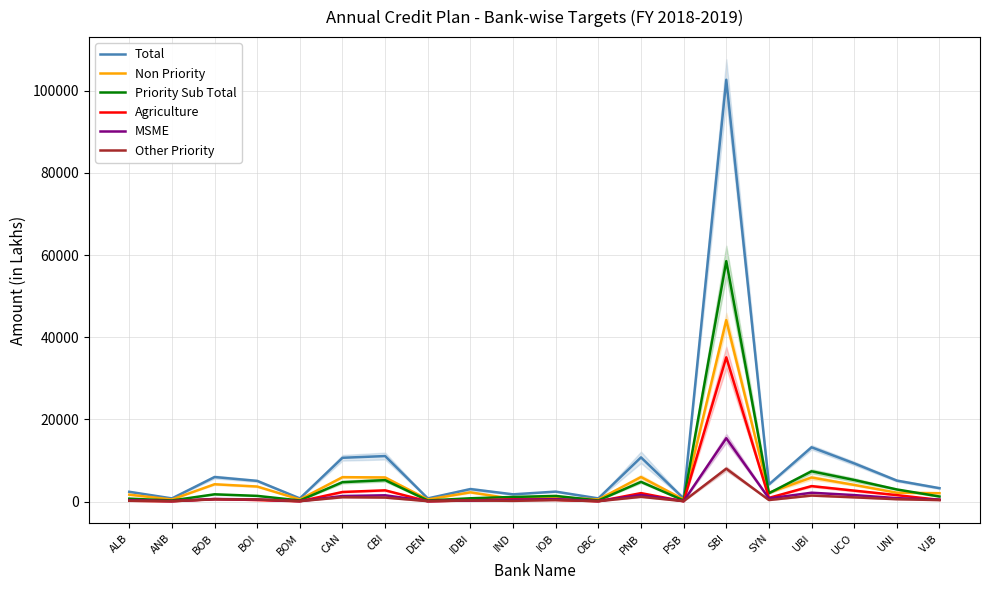

Is this an area chart (filled region under the line)?

No